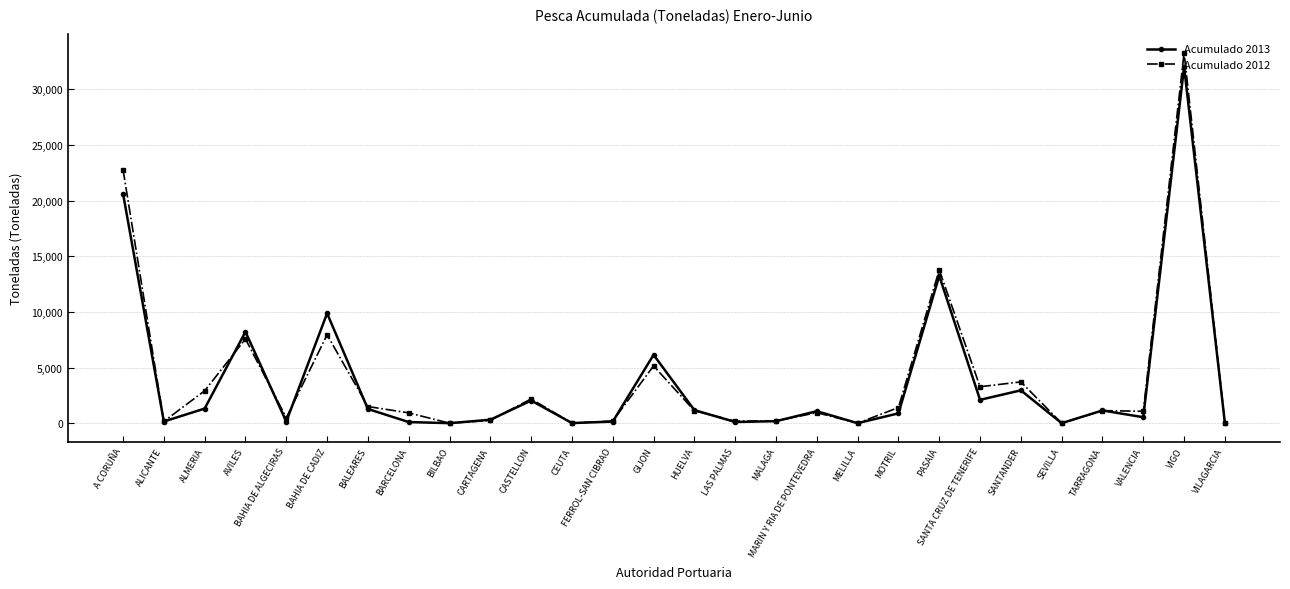

How many categories are shown in the chart?

28